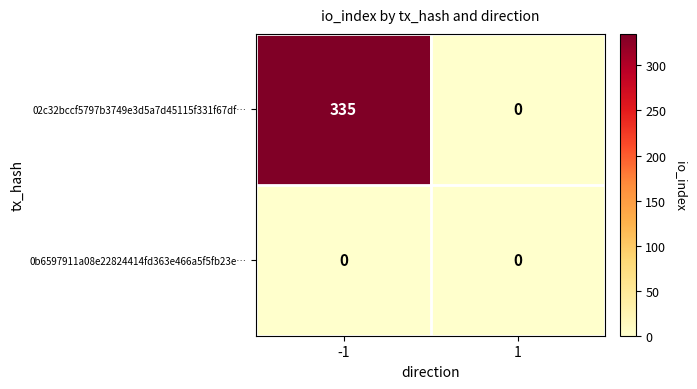

Between -1 and 1, which series saw the biggest shift?

02c32bccf5797b3749e3d5a7d45115f331f67df…